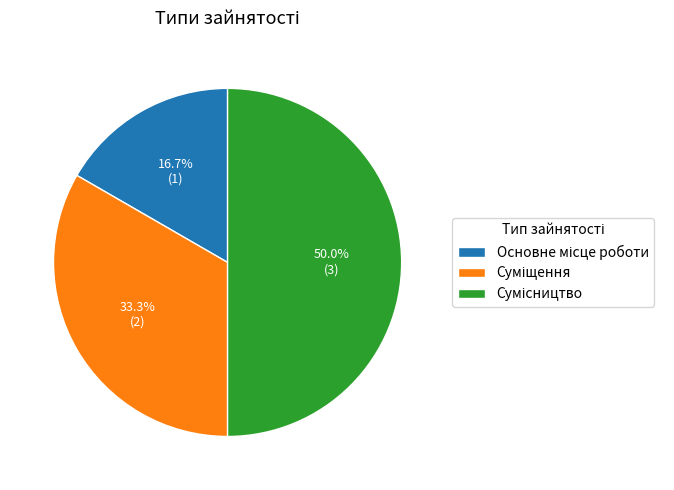

What is the smallest slice in the pie chart?

Основне місце роботи